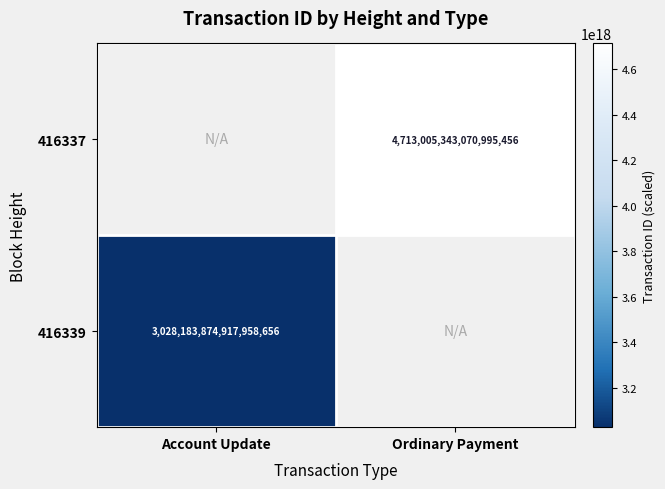

Is it true that 416339 equals 4584266342303162880 at Account Update?

False